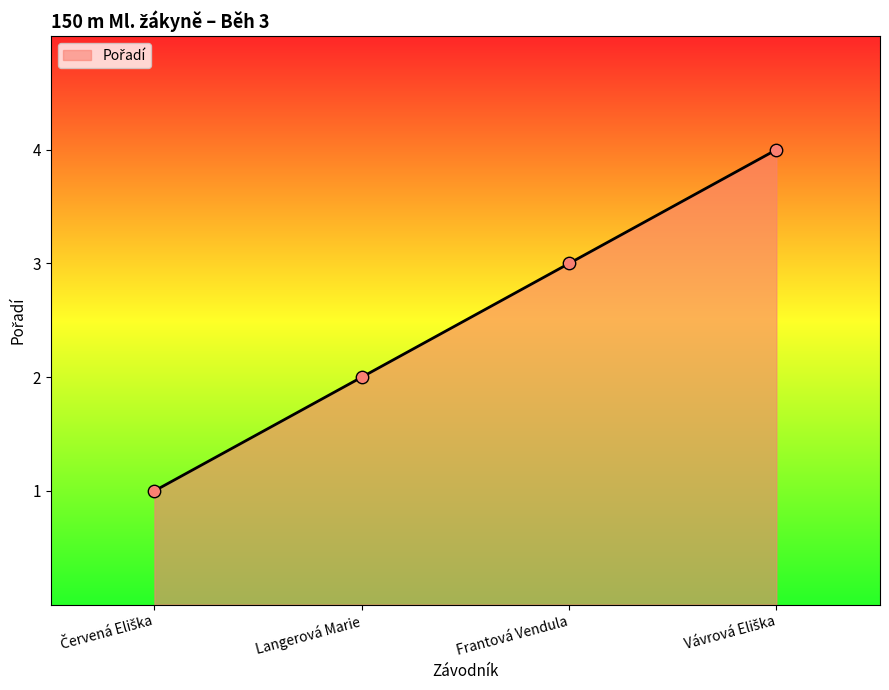

What is the ratio of the value at Langerová Marie to the value at Frantová Vendula?

0.7